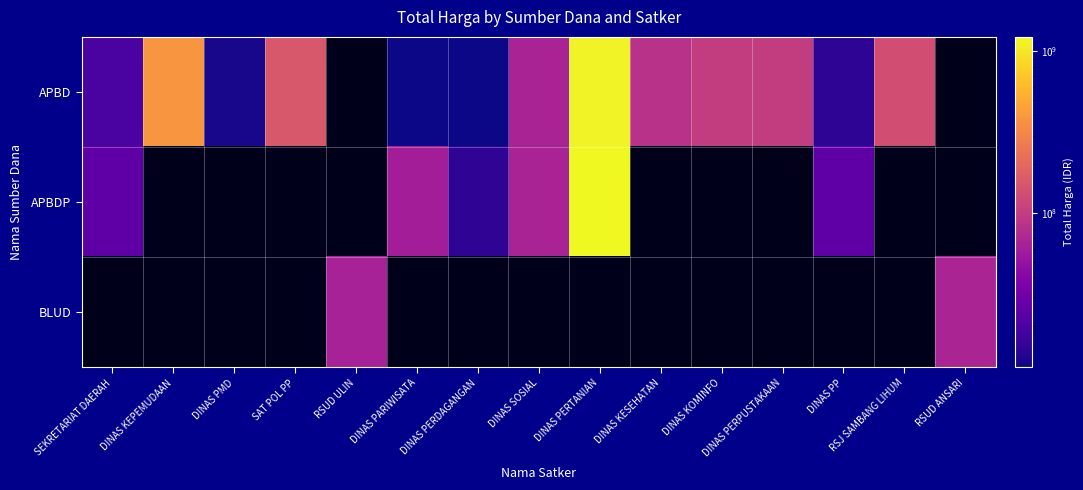

How many categories are shown in the chart?

15